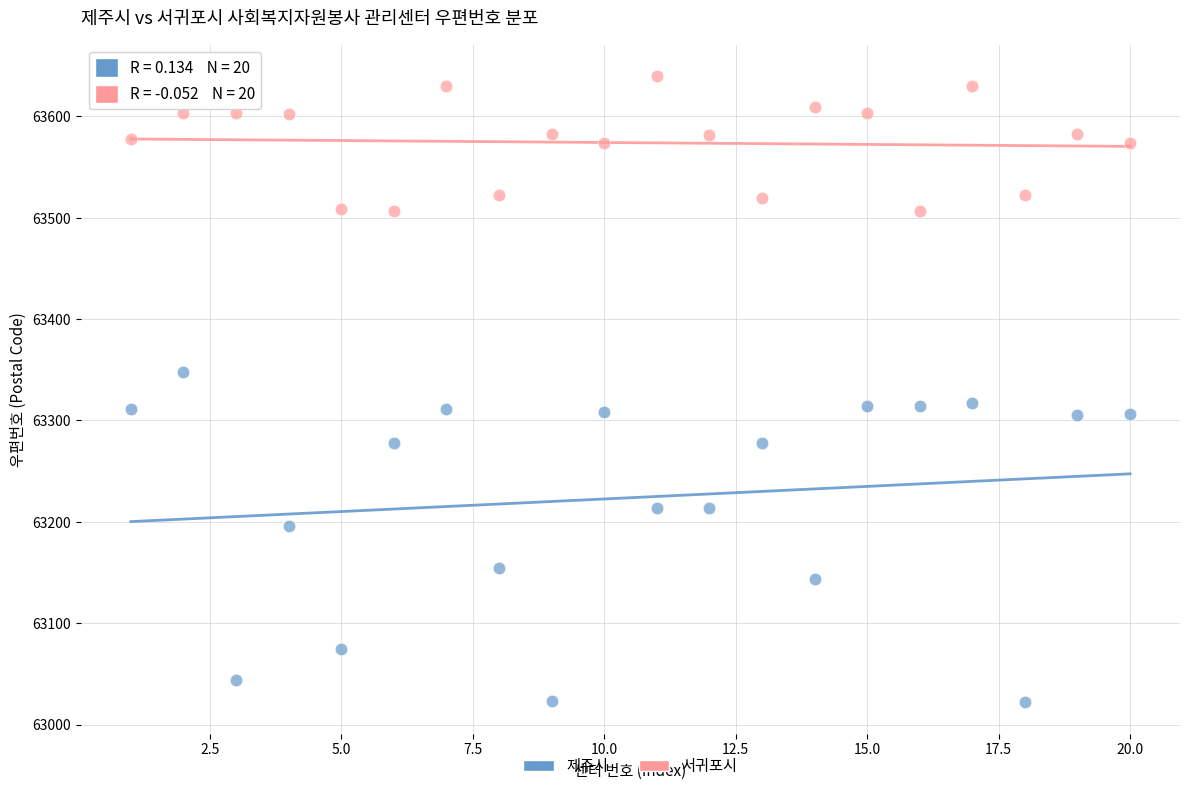

Which series contains the lowest Y value?

제주시